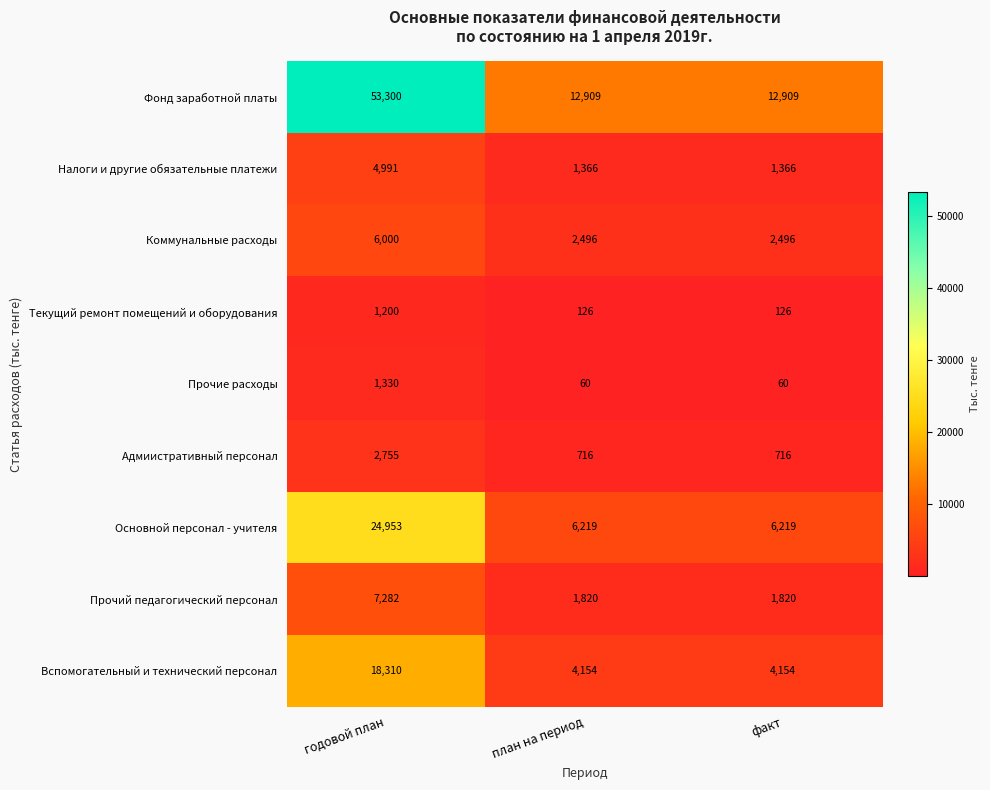

What is the sum of all Фонд заработной платы values?

79118